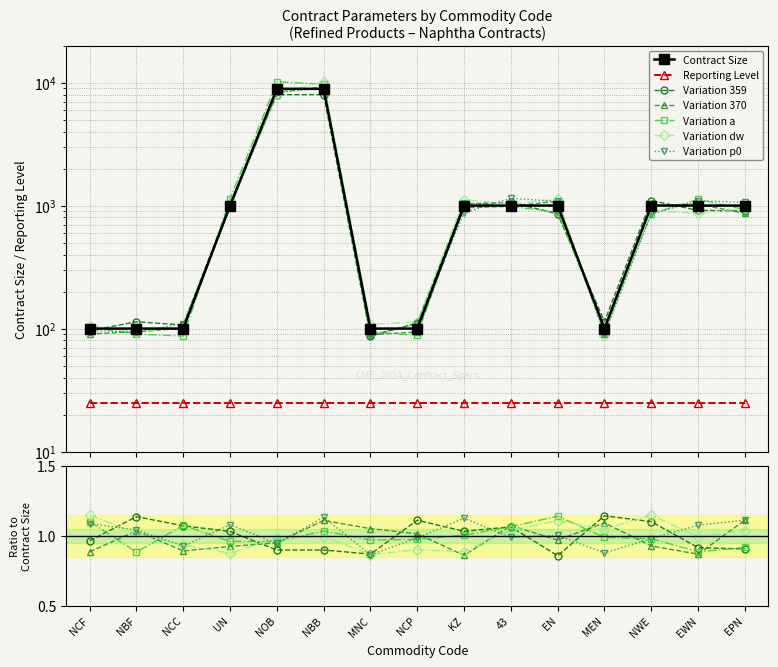

Reading right to left, extract all data points from this chart.

EPN=1000	EWN=1000	NWE=1000	MEN=100	EN=1000	43=1000	KZ=1000	NCP=100	MNC=100	NBB=8900	NOB=8900	UN=1000	NCC=100	NBF=100	NCF=100